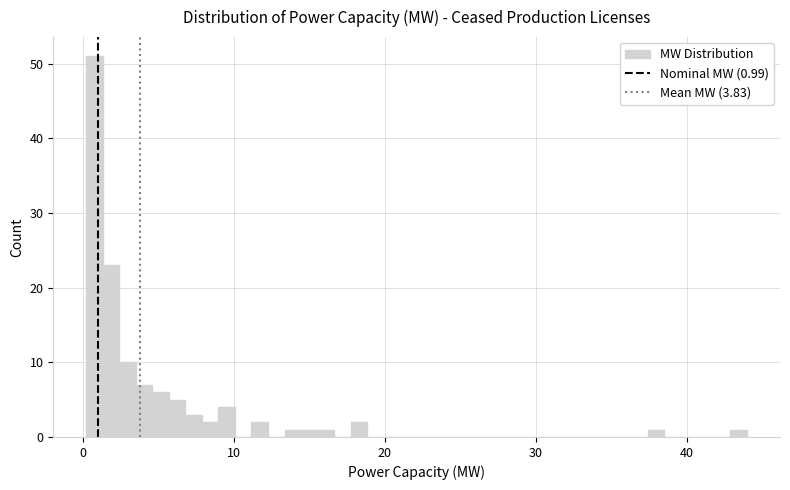

Read against the x-axis, roughly where is the centre of the tallest bar?

1